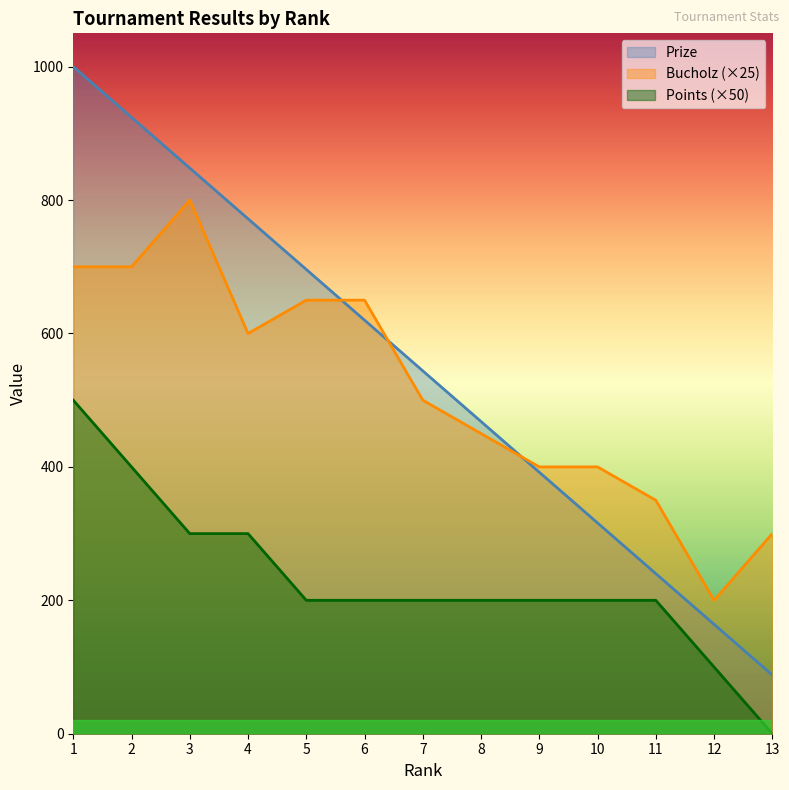

True or false: Points and Prize intersect in this chart.

False